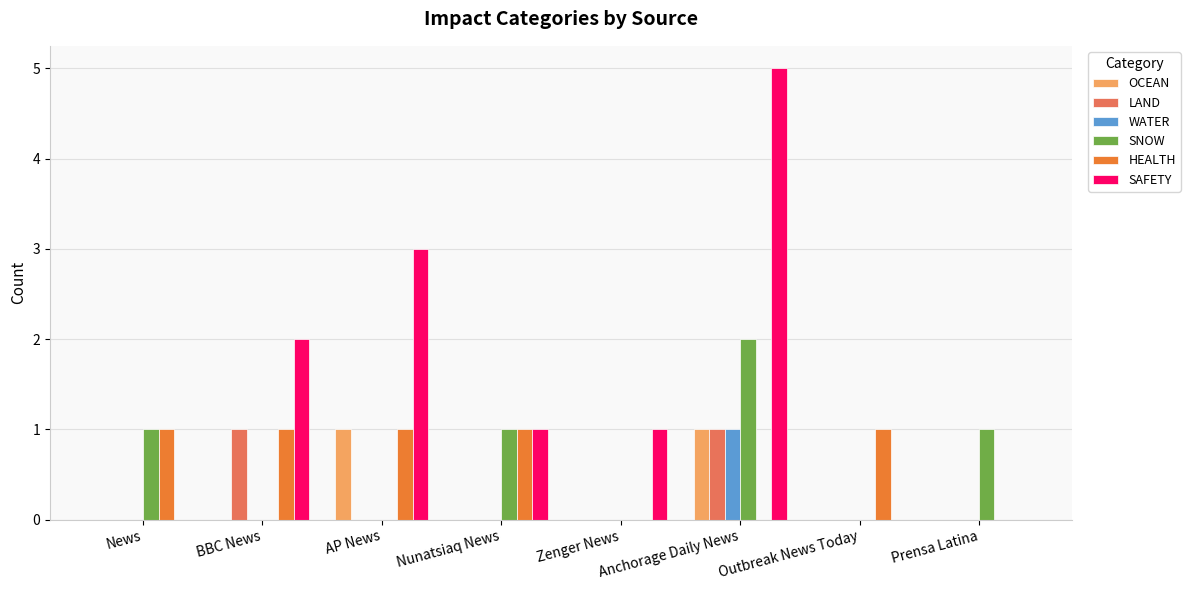

How many categories are shown in the chart?

8